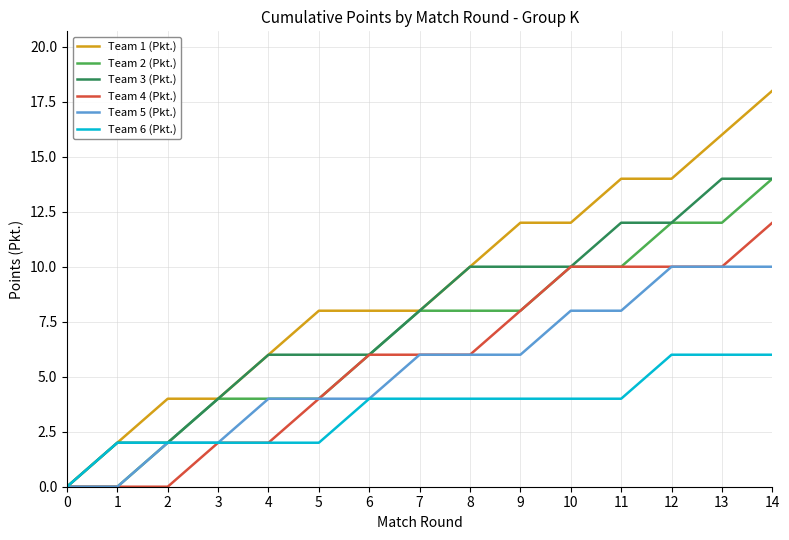

Reading right to left, what are all the values shown in this chart?

Team 1 (Pkt.): 18	16	14	14	12	12	10	8	8	8	6	4	4	2	0
Team 2 (Pkt.): 14	12	12	10	10	8	8	8	6	4	4	4	2	0	0
Team 3 (Pkt.): 14	14	12	12	10	10	10	8	6	6	6	4	2	2	0
Team 4 (Pkt.): 12	10	10	10	10	8	6	6	6	4	2	2	0	0	0
Team 5 (Pkt.): 10	10	10	8	8	6	6	6	4	4	4	2	2	0	0
Team 6 (Pkt.): 6	6	6	4	4	4	4	4	4	2	2	2	2	2	0